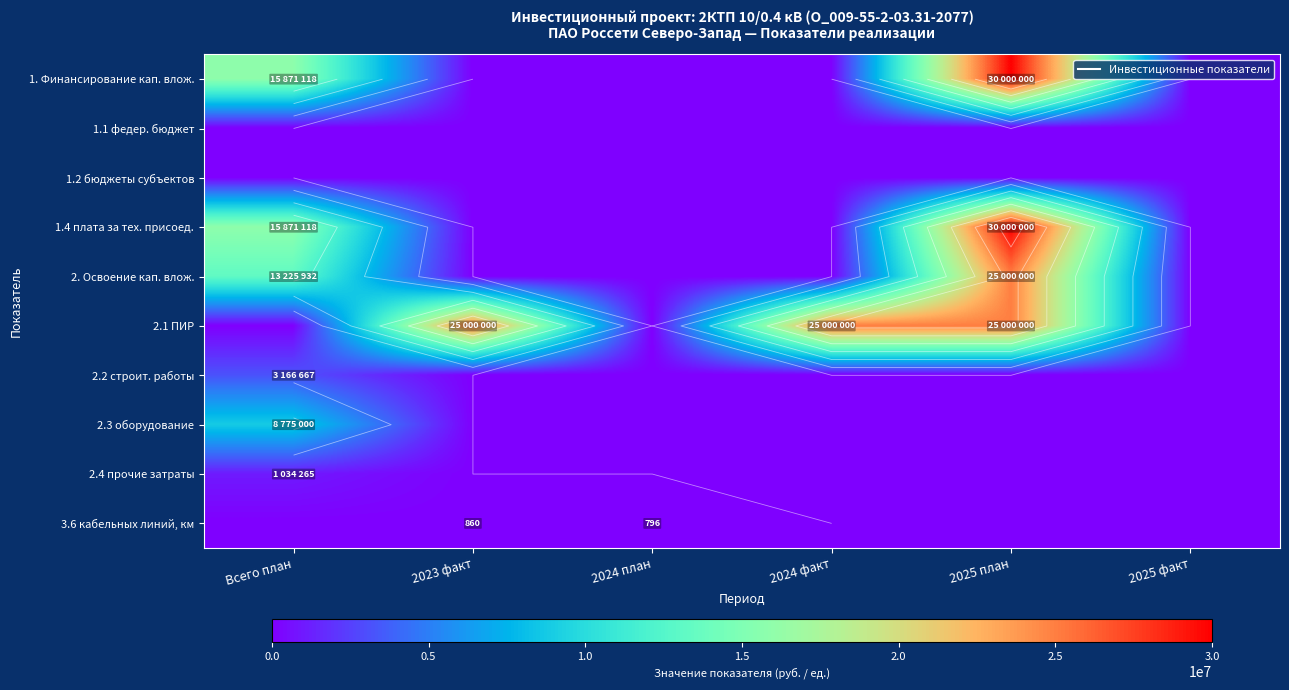

What is the difference between the maximum and second lowest values in the 1.4 плата за тех. присоед. series?

30000000